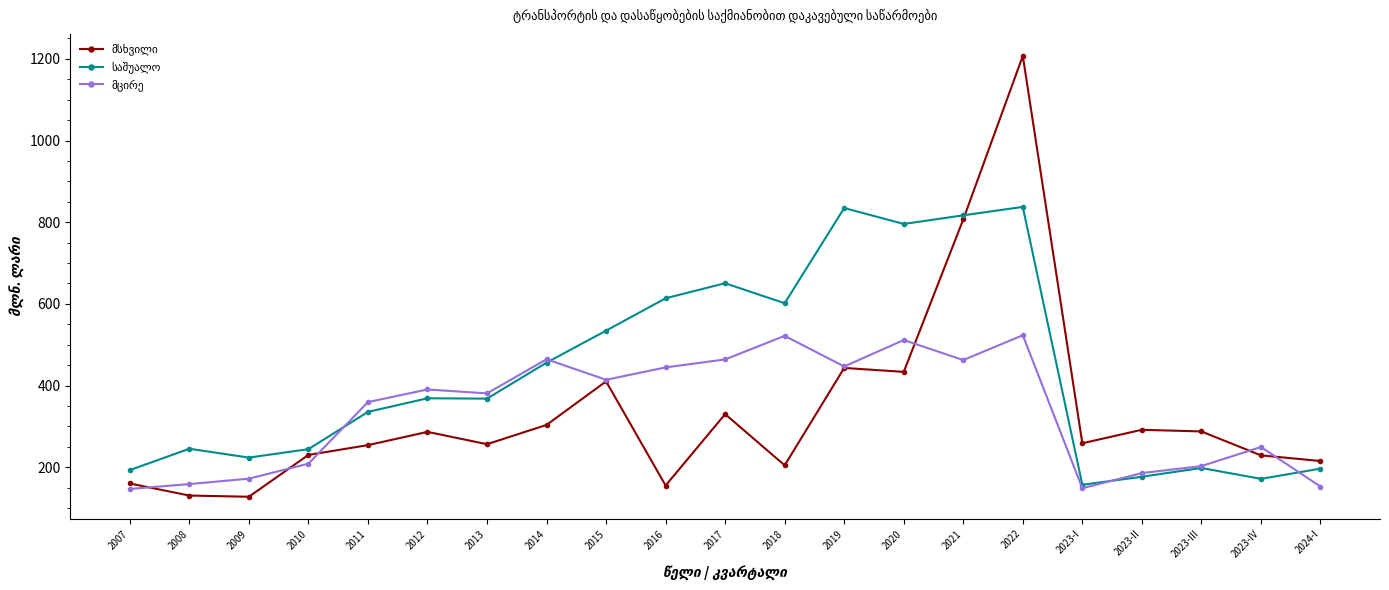

Which category has the highest value across all series?

2022